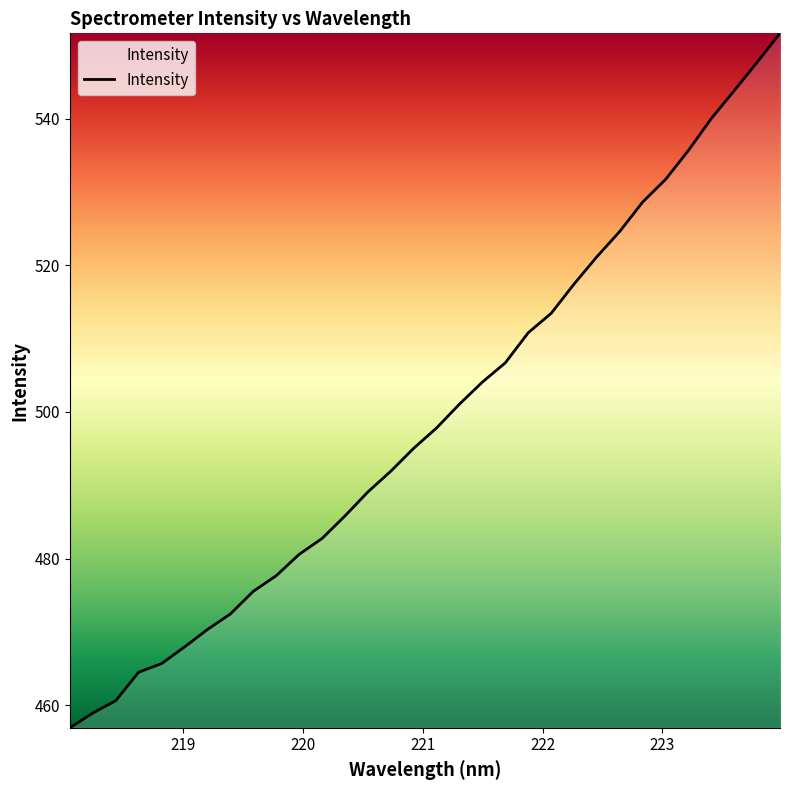

What is the greatest value displayed?

551.7